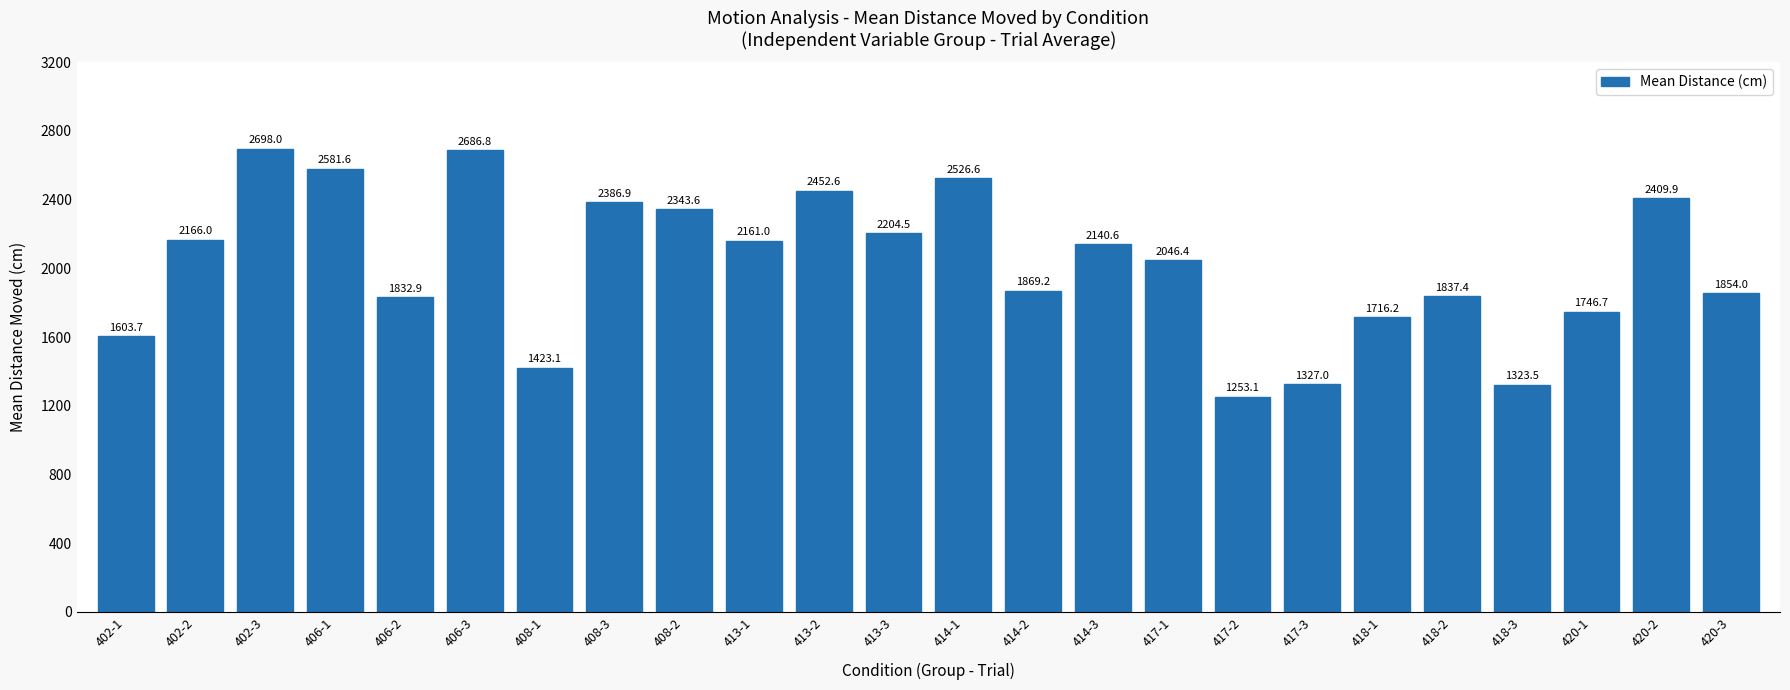

What is the ratio of the value at 408-1 to the value at 414-2?

0.8